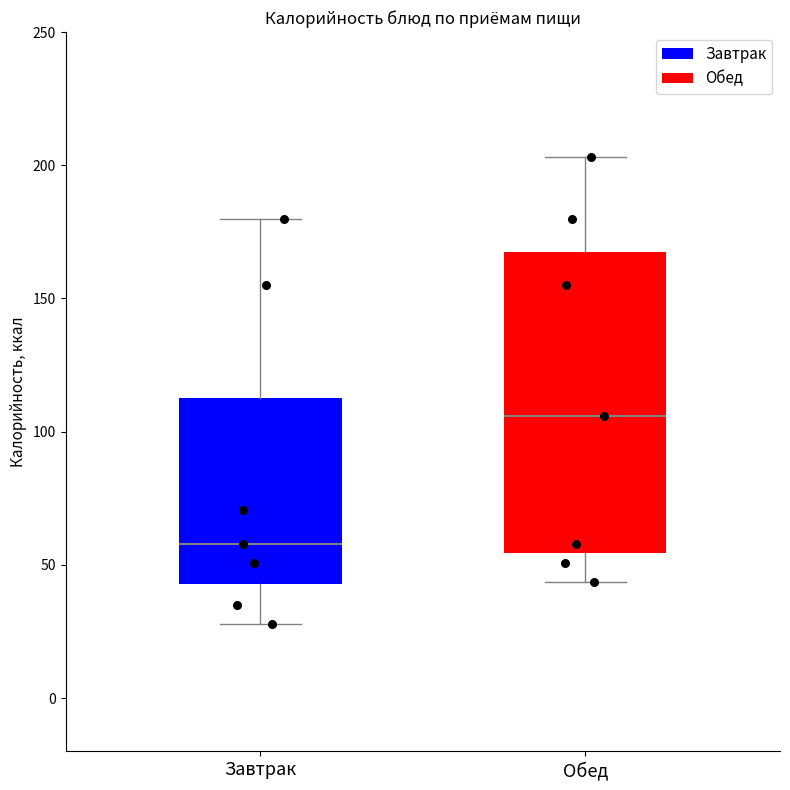

Which box is the tallest, from its lower edge to its upper edge?

Обед